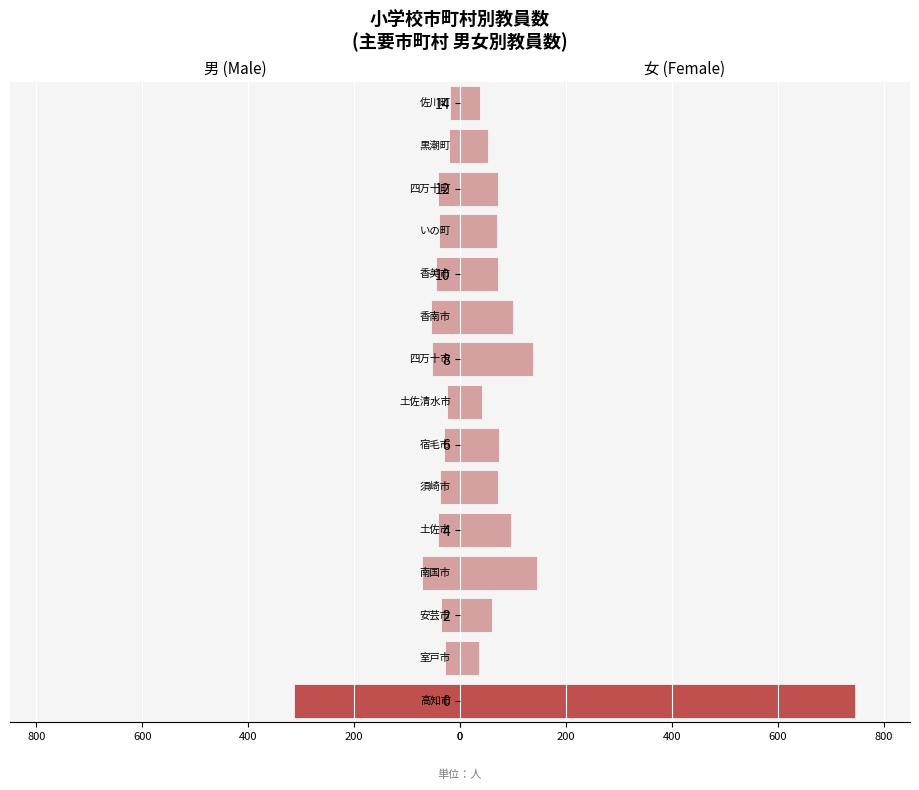

What is the value of the 女 bar at the 9th from the left?

138